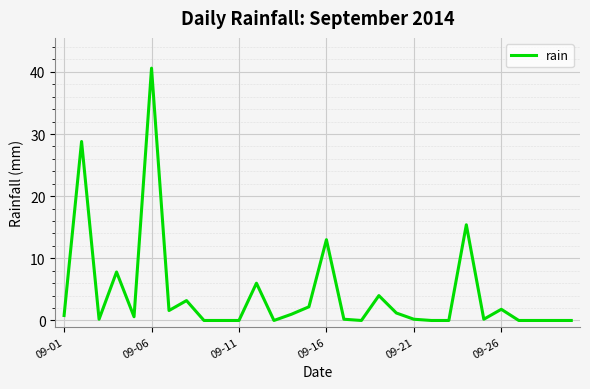

What is the difference between the maximum and minimum values?

40.6